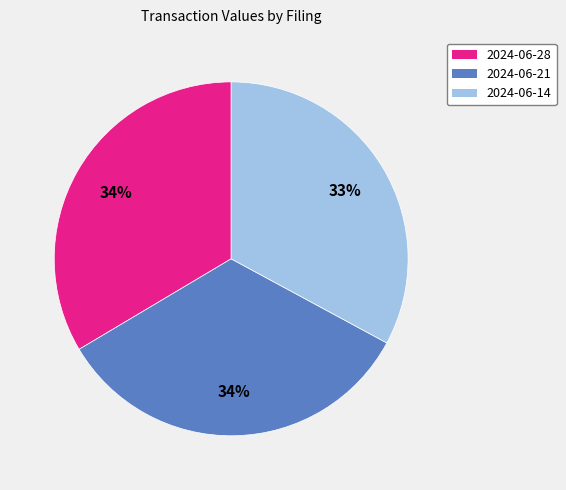

Is there any slice that represents more than half of the pie?

No